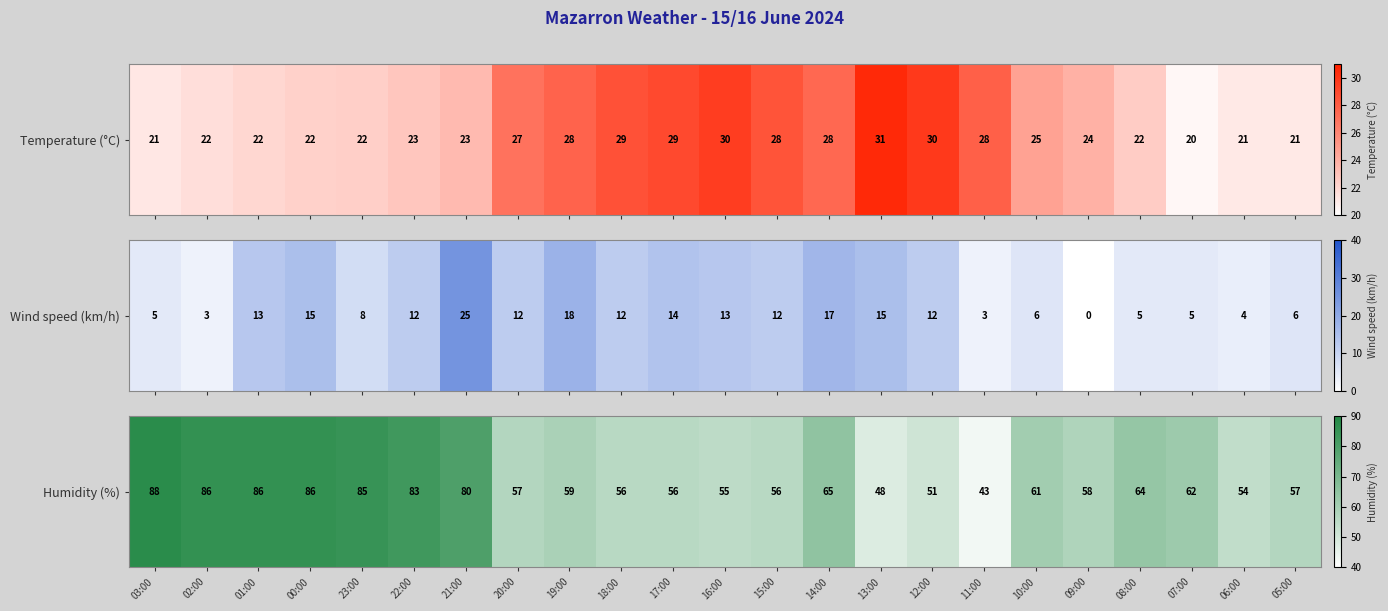

List the labels in order of value, smallest first.

11:00, 13:00, 12:00, 06:00, 16:00, 18:00, 17:00, 15:00, 20:00, 05:00, 09:00, 19:00, 10:00, 07:00, 08:00, 14:00, 21:00, 22:00, 23:00, 02:00, 01:00, 00:00, 03:00